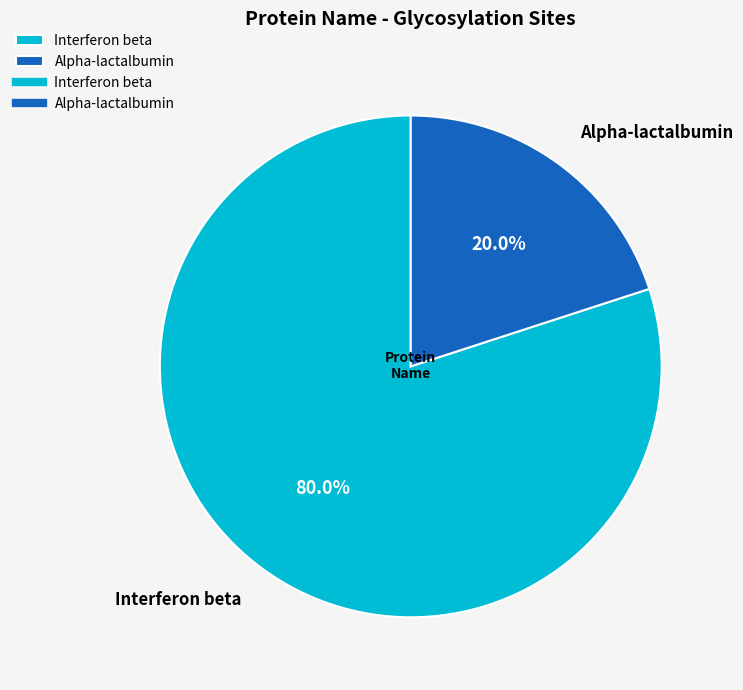

To the nearest percent, what is the combined percentage of Interferon beta and Alpha-lactalbumin?

100%